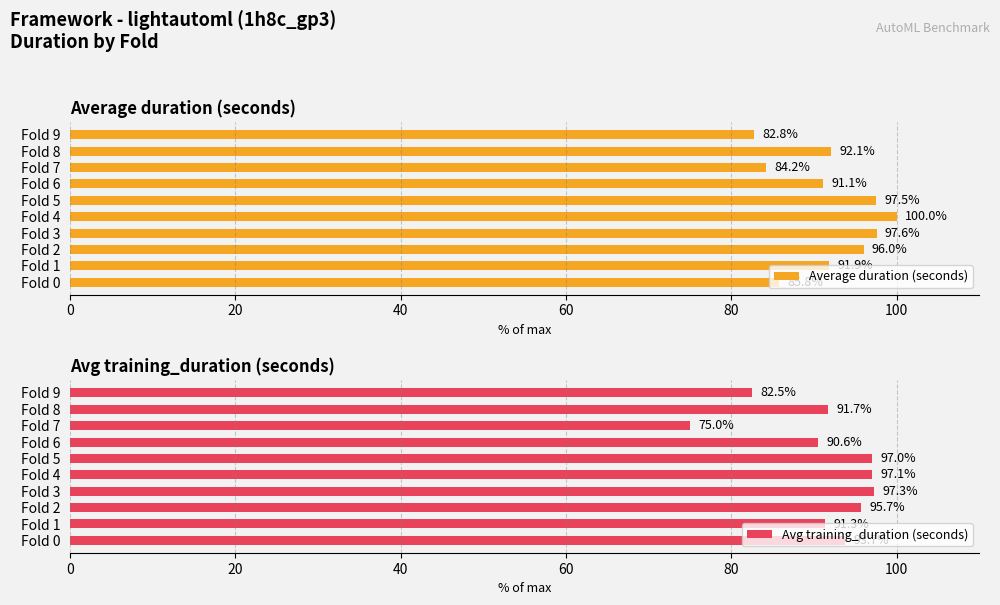

Reading left to right, transcribe all the data shown in this chart.

Average duration (seconds): 85.8	91.9	96.0	97.6	100.0	97.5	91.1	84.2	92.1	82.8
Avg training_duration (seconds): 93.7	91.3	95.7	97.3	97.1	97.0	90.6	75.0	91.7	82.5